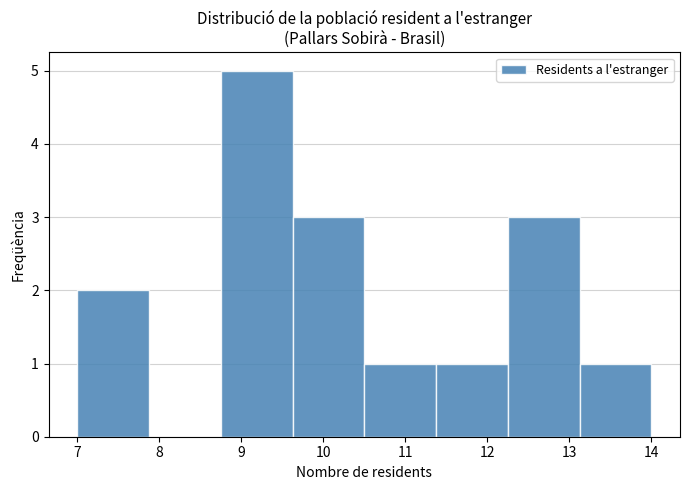

Which range on the x-axis has the tallest bar?

8.8 to 9.6